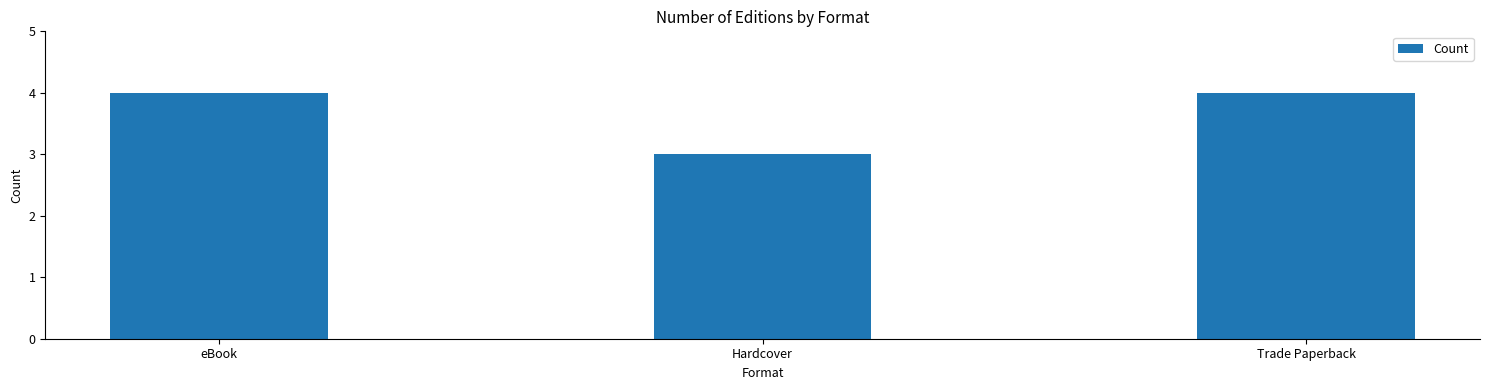

What is the difference between the maximum and minimum values?

1